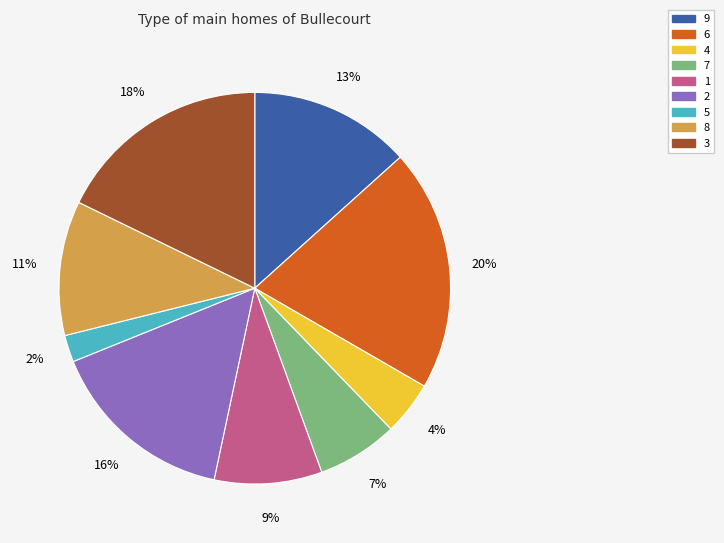

Is it true that 8 is 11% of the pie?

True